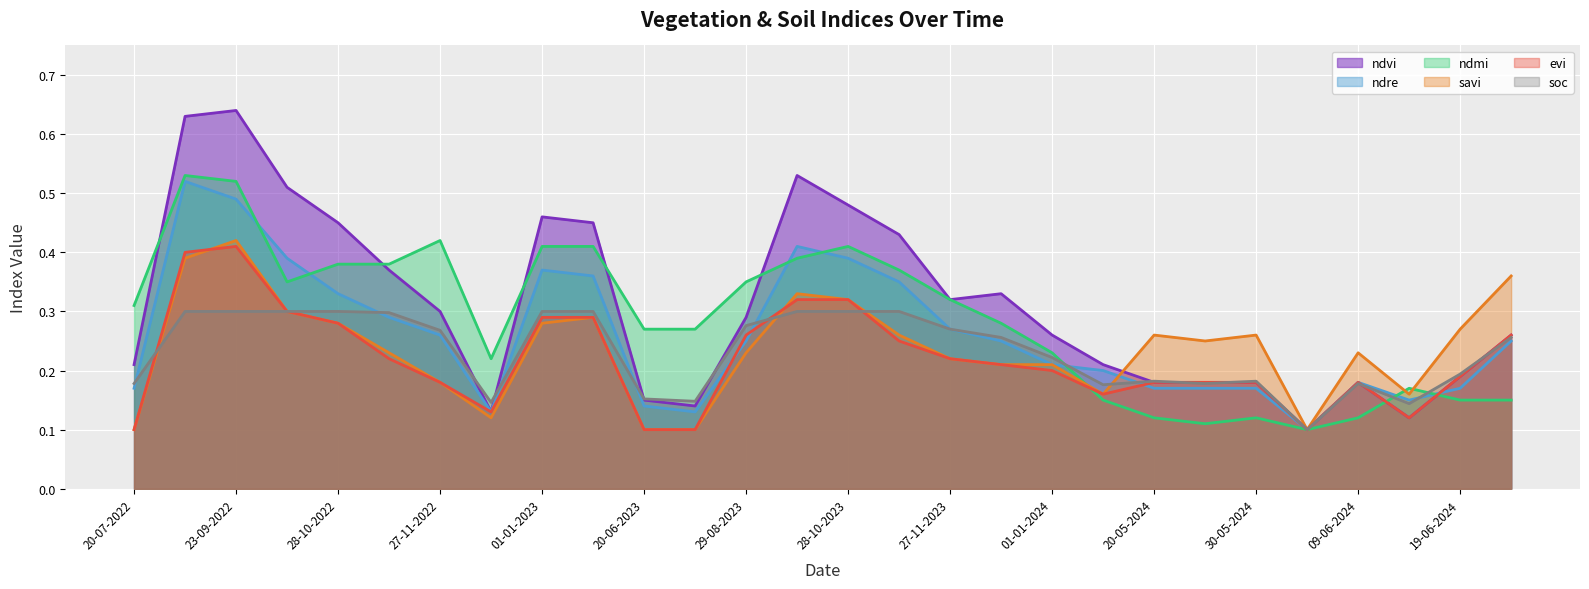

What is the value of the ndvi point at the 11th from the left?

0.1